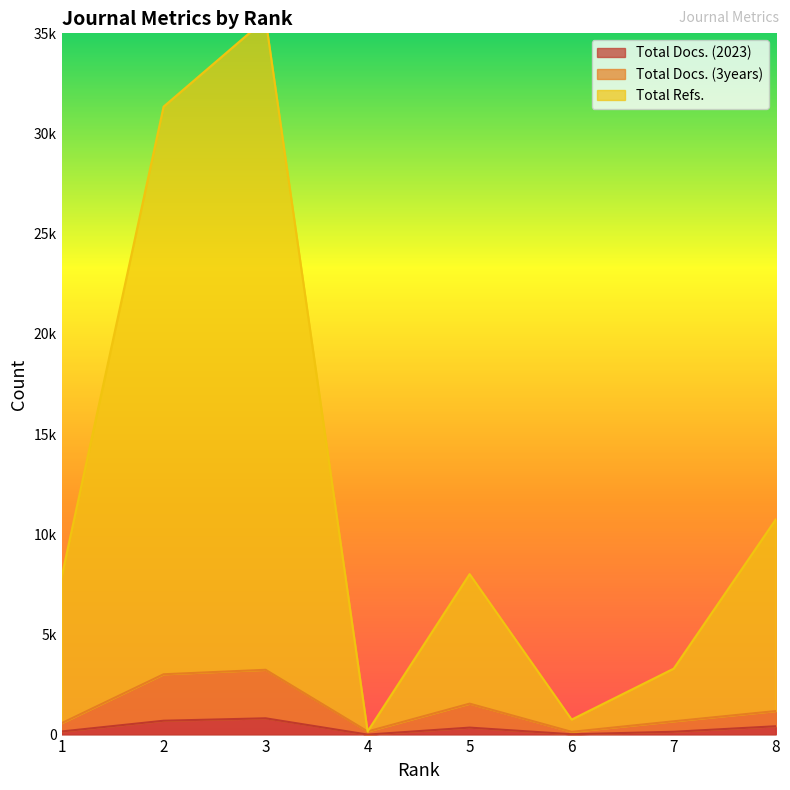

In Total Docs. (3years), how many points are higher than both neighbors (excluding endpoints)?

2